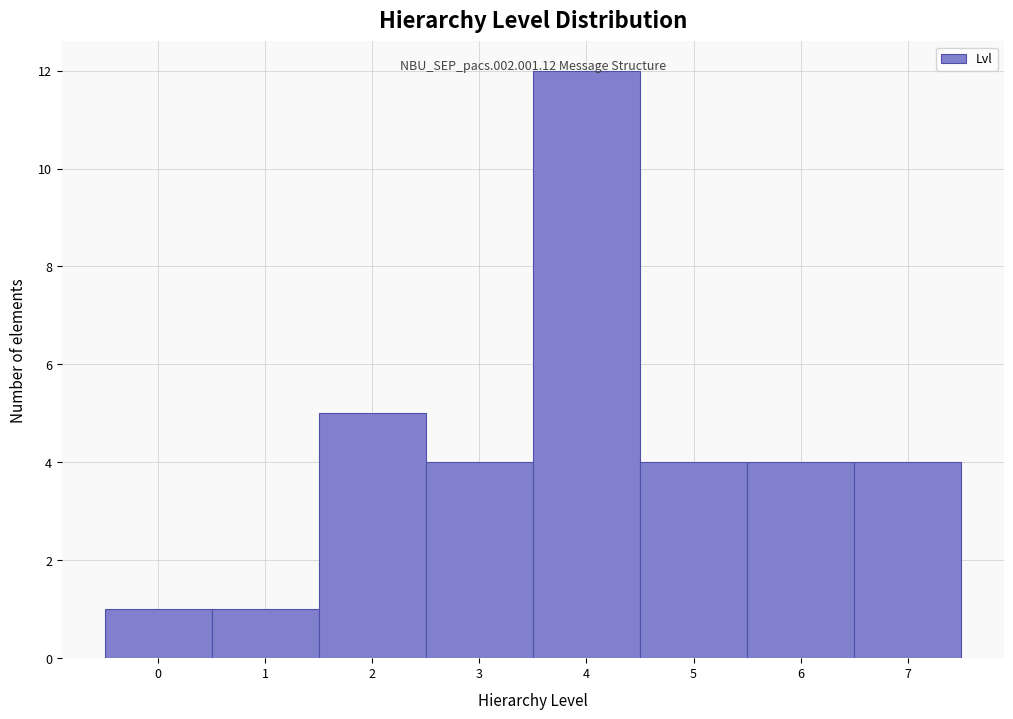

Over which range of the x-axis is the bar tallest?

3.5 to 4.5